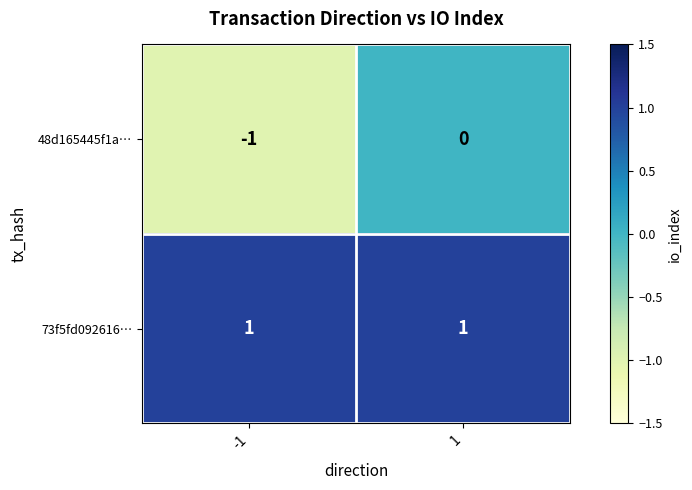

What is the greatest value displayed?

1